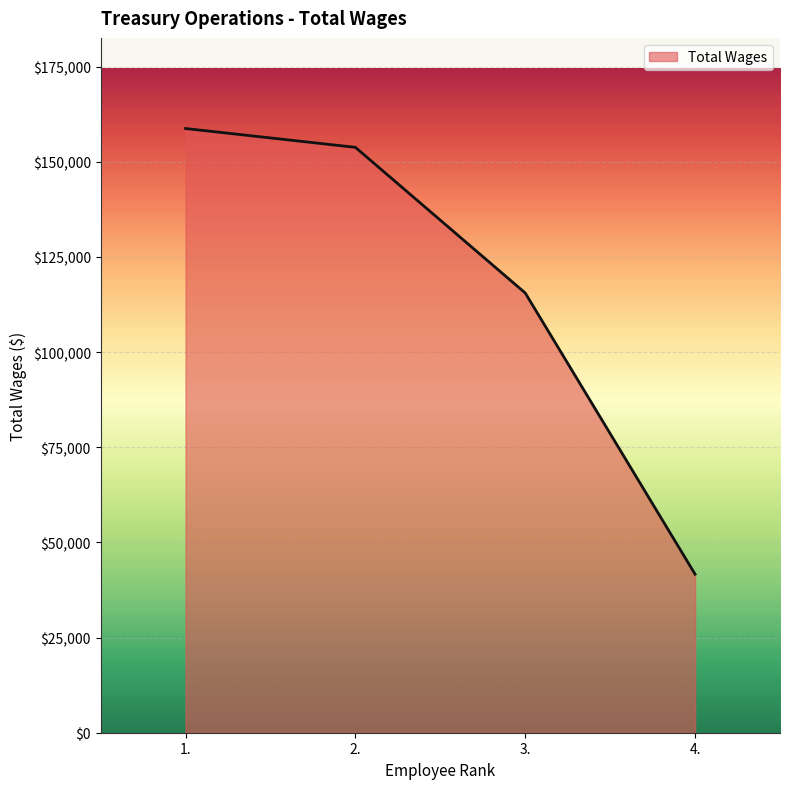

What is the smallest value displayed?

41640